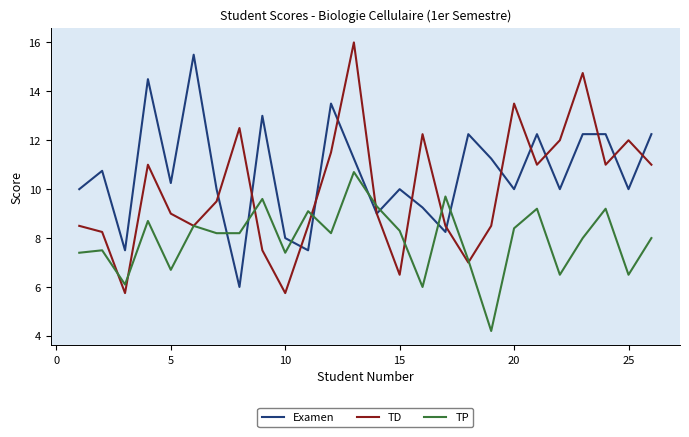

Which series has the widest spread of values?

TD